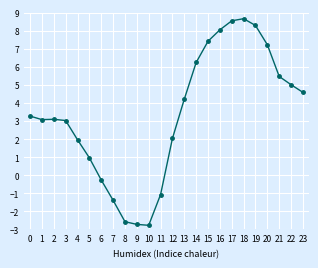

What is the value of the 8th point from the left?

-1.4